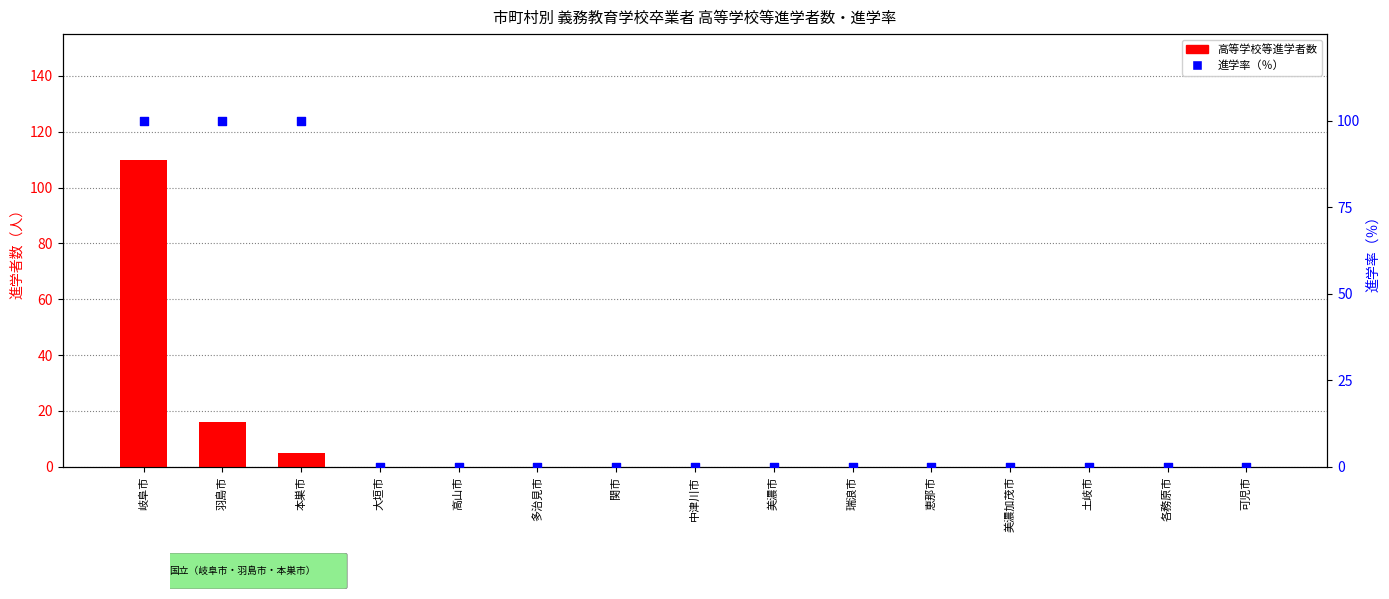

Which series contains the lowest Y value?

高等学校等進学者数